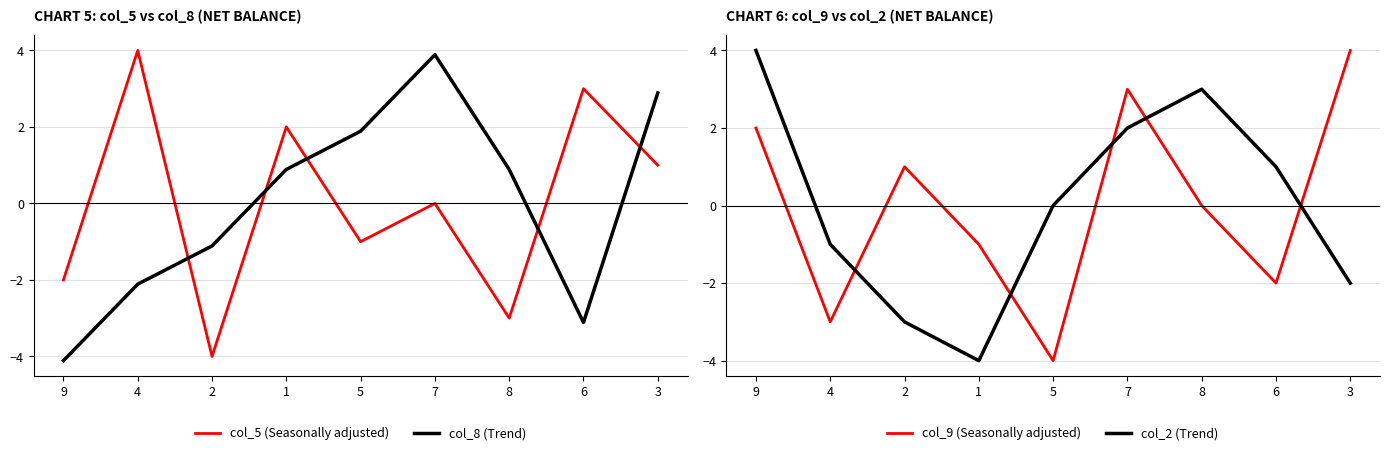

Reading left to right, transcribe all the data shown in this chart.

col_5 (Seasonally adjusted): -2.0	4.0	-4.0	2.0	-1.0	0.0	-3.0	3.0	1.0
col_8 (Trend): -4.1	-2.1	-1.1	0.9	1.9	3.9	0.9	-3.1	2.9
col_9 (Seasonally adjusted): 2.0	-3.0	1.0	-1.0	-4.0	3.0	0.0	-2.0	4.0
col_2 (Trend): 4.0	-1.0	-3.0	-4.0	0.0	2.0	3.0	1.0	-2.0